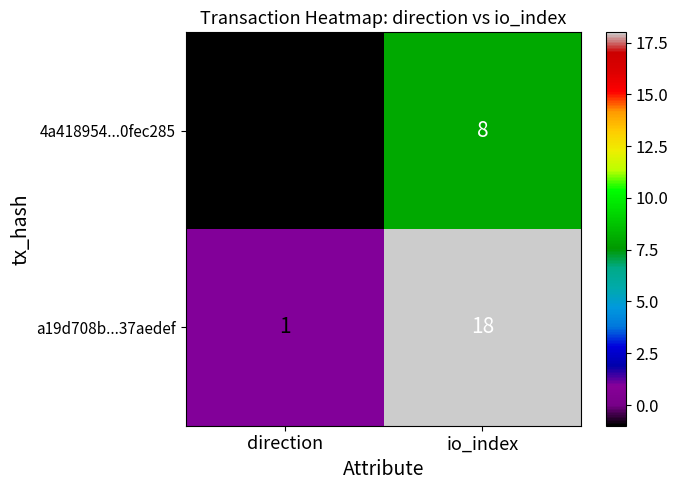

How many distinct data groups are displayed?

2